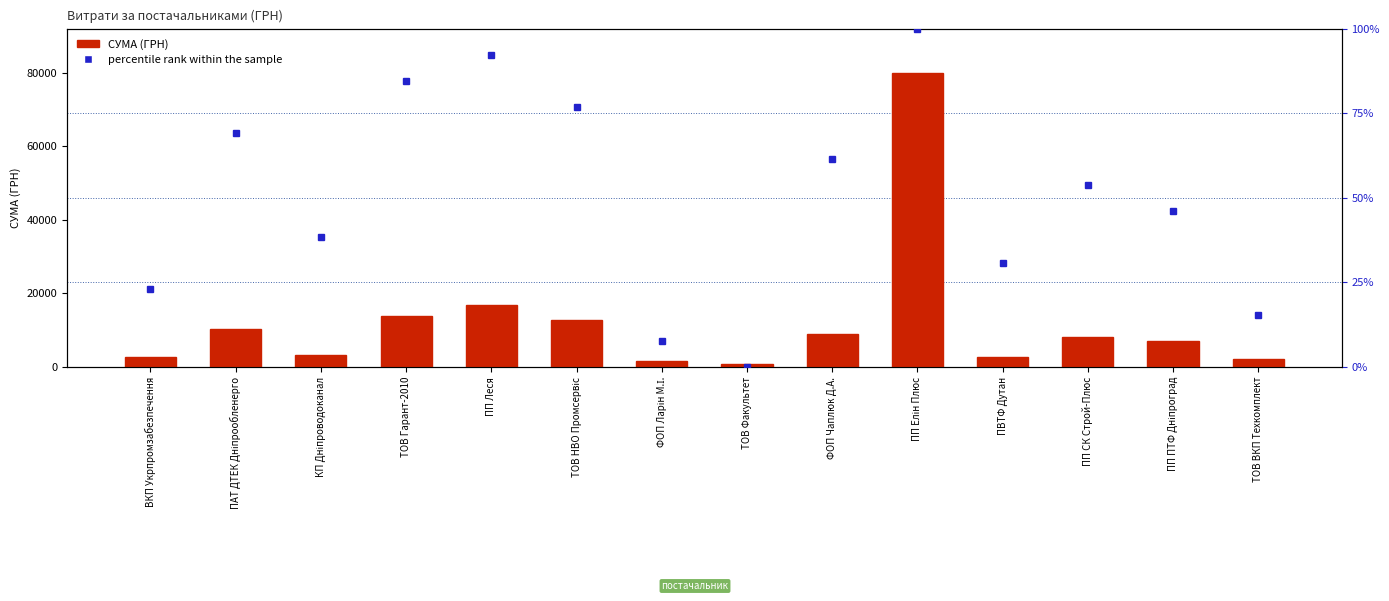

What is the minimum value shown in the chart?

750.0